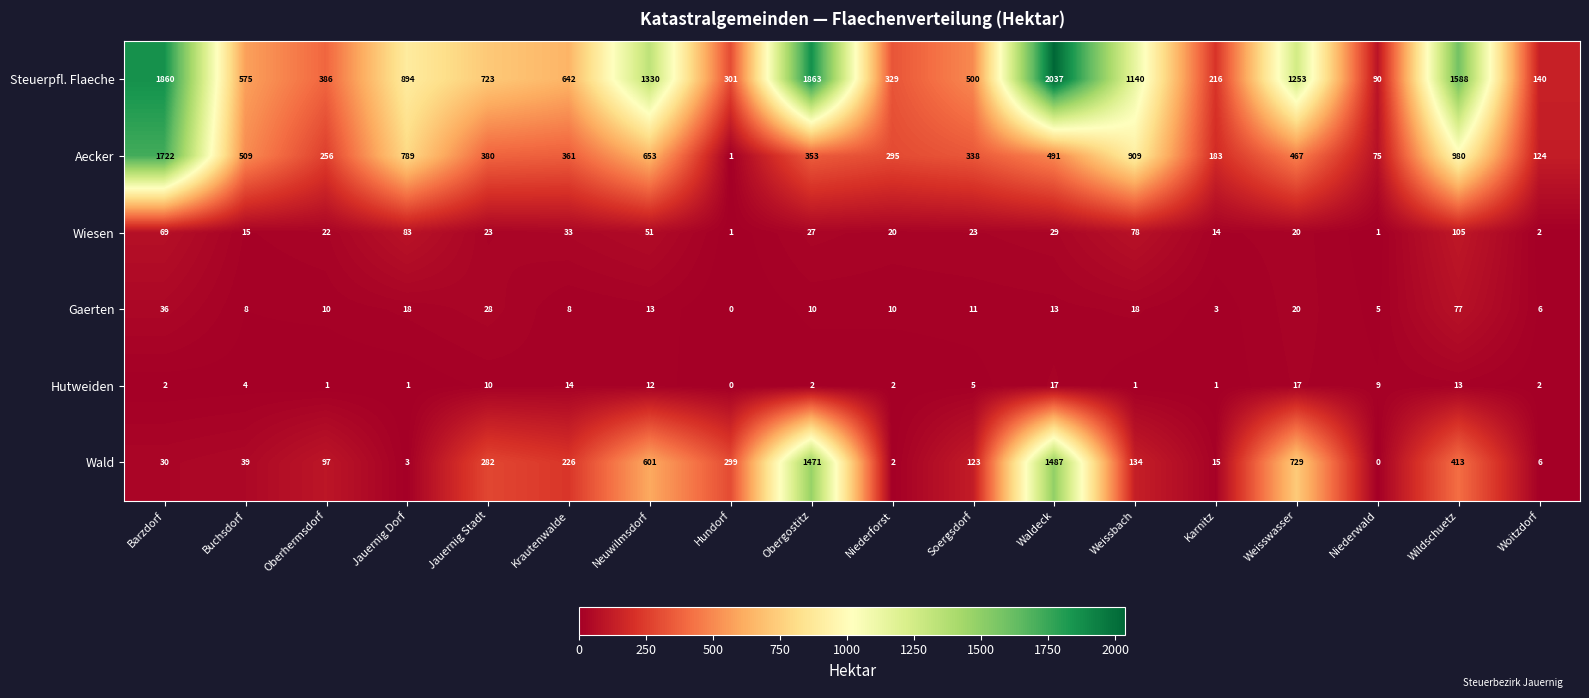

The value of Wiesen at Buchsdorf is 15. True or false?

True